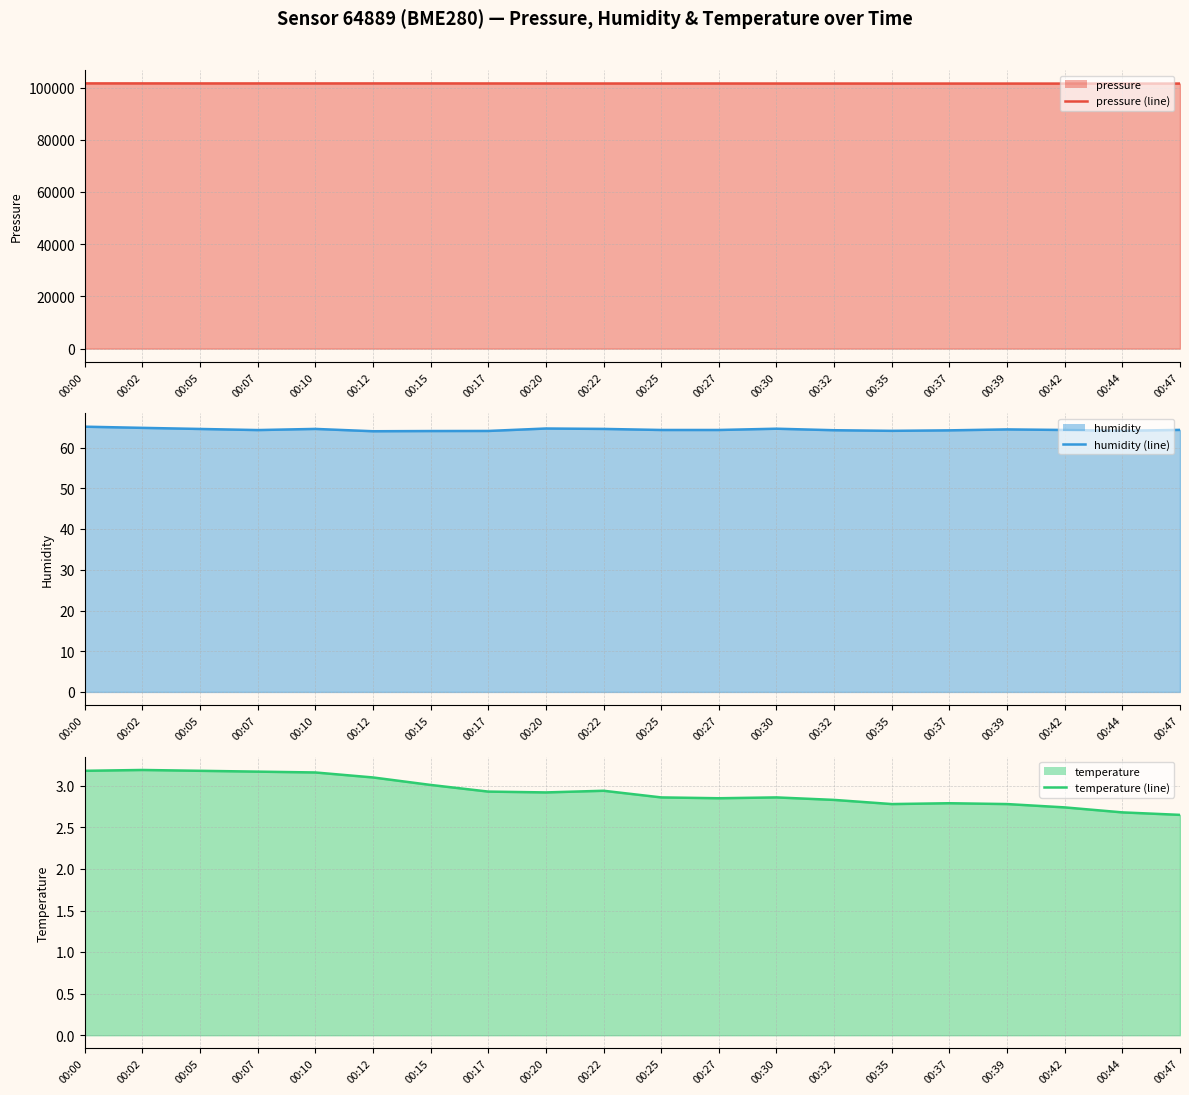

Reading left to right, list all the values displayed in this chart.

pressure (line): 00:00=101676.7	00:02=101670.6	00:05=101662.9	00:07=101661.2	00:10=101659.5	00:12=101665.1	00:15=101665.8	00:17=101649.8	00:20=101641.2	00:22=101635.9	00:25=101630.4	00:27=101636.5	00:30=101627.8	00:32=101625.4	00:35=101614.5	00:37=101613.6	00:39=101609.3	00:42=101601.7	00:44=101601.3	00:47=101607.5
humidity (line): 00:00=65.2	00:02=64.9	00:05=64.6	00:07=64.3	00:10=64.6	00:12=64.0	00:15=64.1	00:17=64.1	00:20=64.7	00:22=64.6	00:25=64.4	00:27=64.4	00:30=64.7	00:32=64.3	00:35=64.2	00:37=64.3	00:39=64.5	00:42=64.4	00:44=64.2	00:47=64.4
temperature (line): 00:00=3.2	00:02=3.2	00:05=3.2	00:07=3.2	00:10=3.2	00:12=3.1	00:15=3.0	00:17=2.9	00:20=2.9	00:22=2.9	00:25=2.9	00:27=2.9	00:30=2.9	00:32=2.8	00:35=2.8	00:37=2.8	00:39=2.8	00:42=2.7	00:44=2.7	00:47=2.6